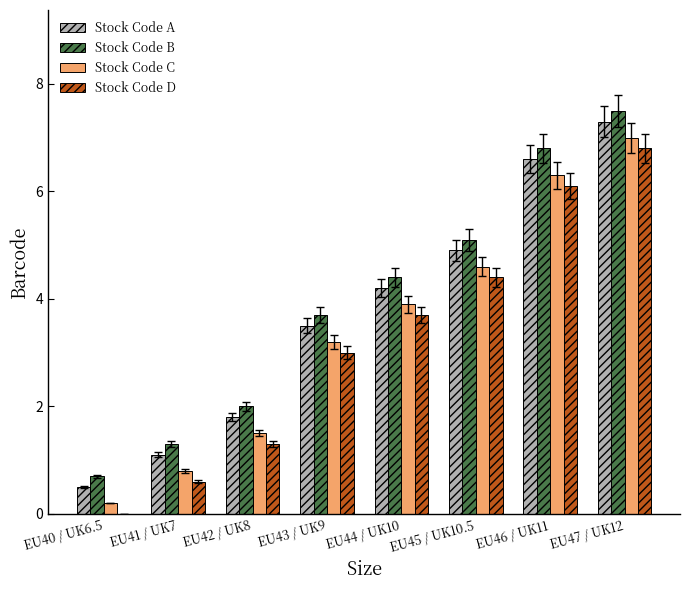

At which label does Stock Code A first exceed 4?

EU44 / UK10